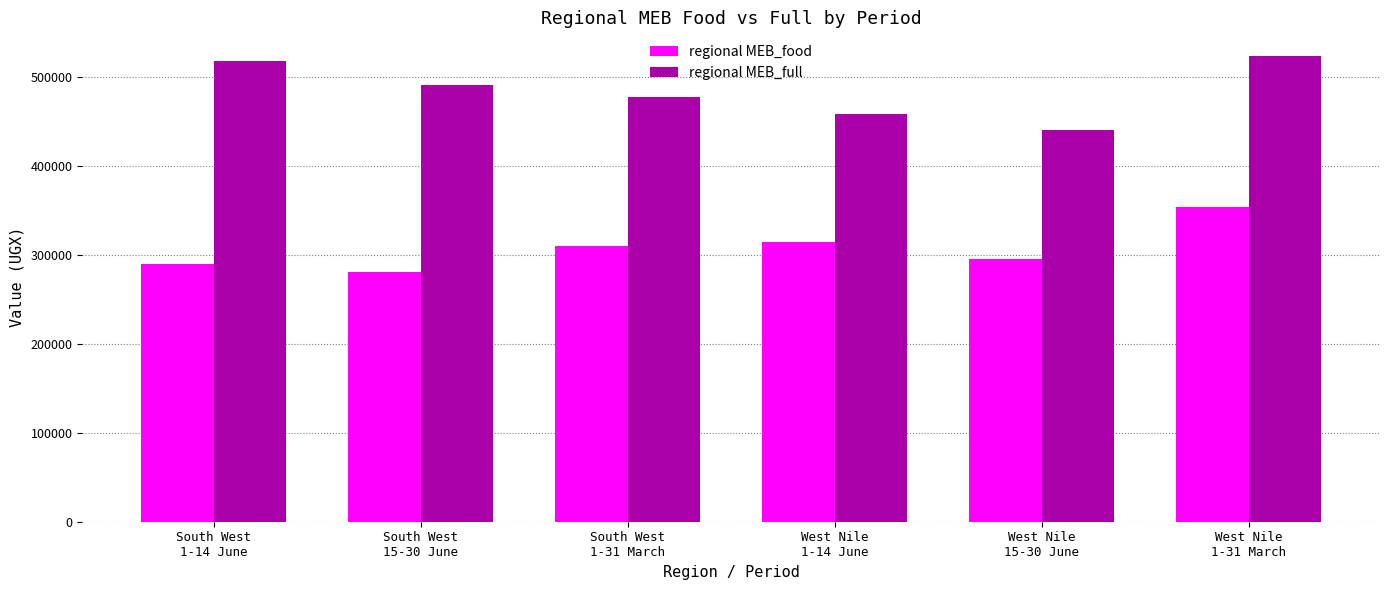

What is the difference between the highest and lowest values at South West
1-31 March?

167776